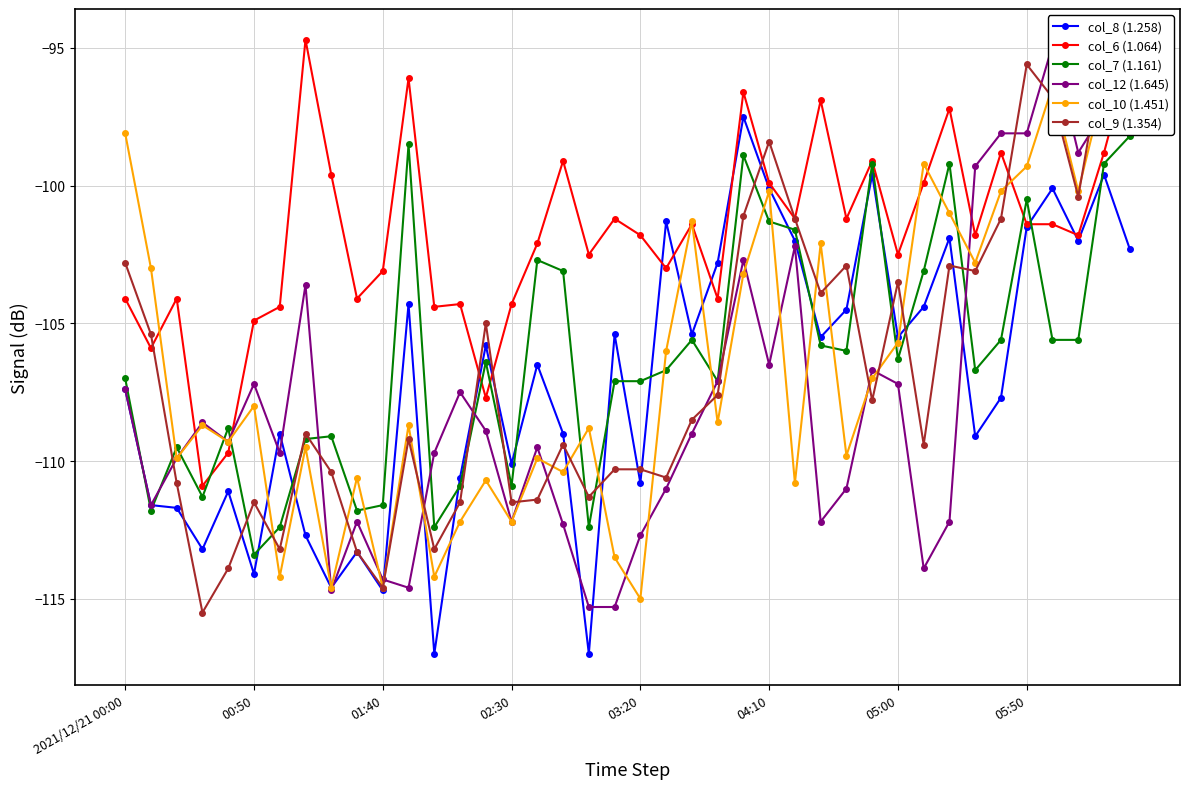

True or false: col_6 (1.064) has more than 1 points higher than both neighbors.

True